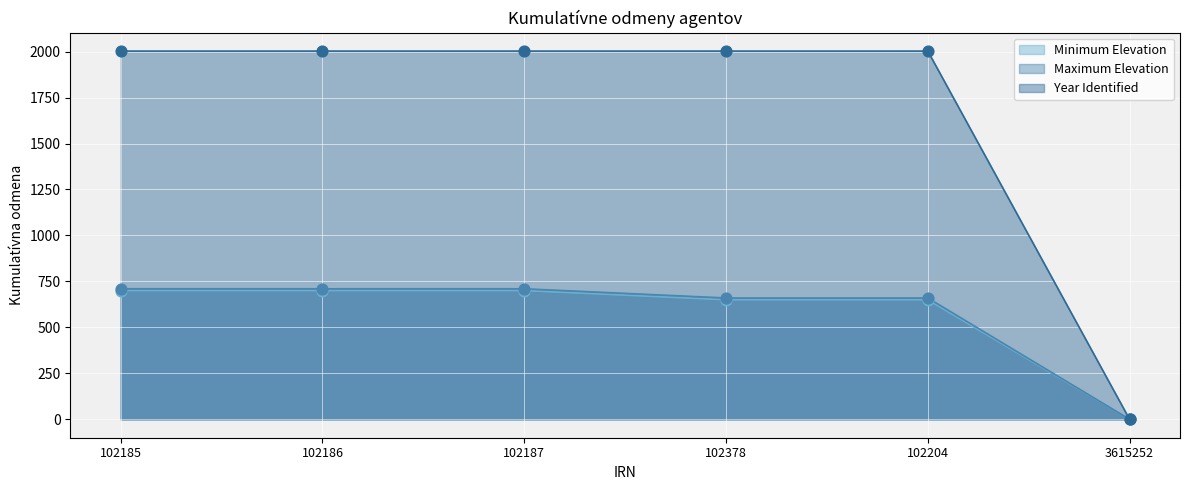

What is the total value across all series at 102187?

3413